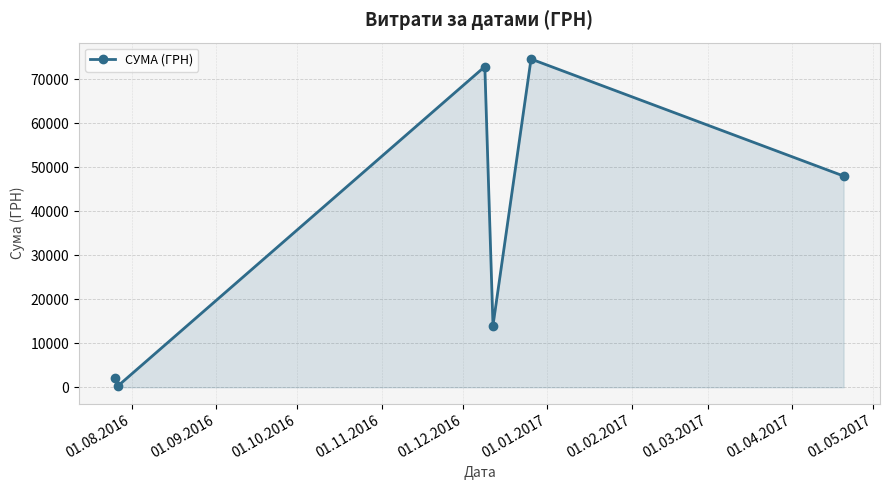

What is the maximum value shown in the chart?

74562.0